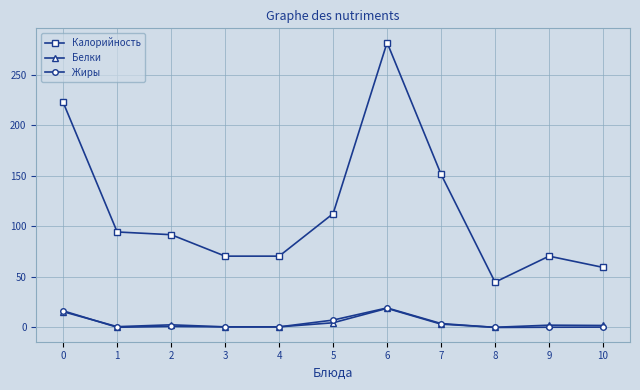

What is the highest value of the Жиры series?

19.3